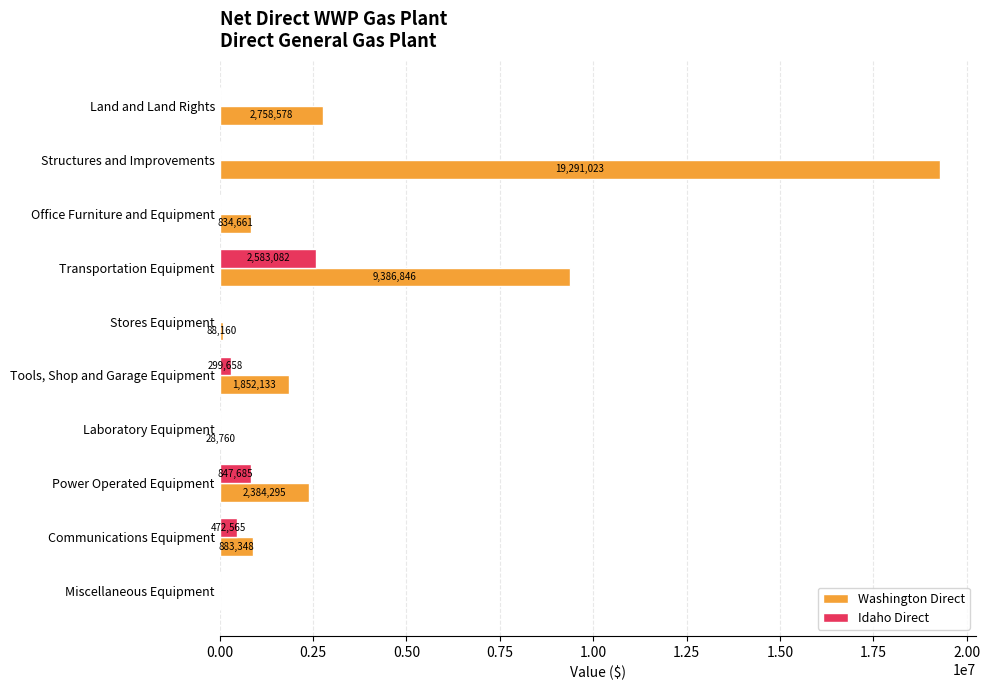

What value does the Idaho Direct series have at Communications Equipment?

472565